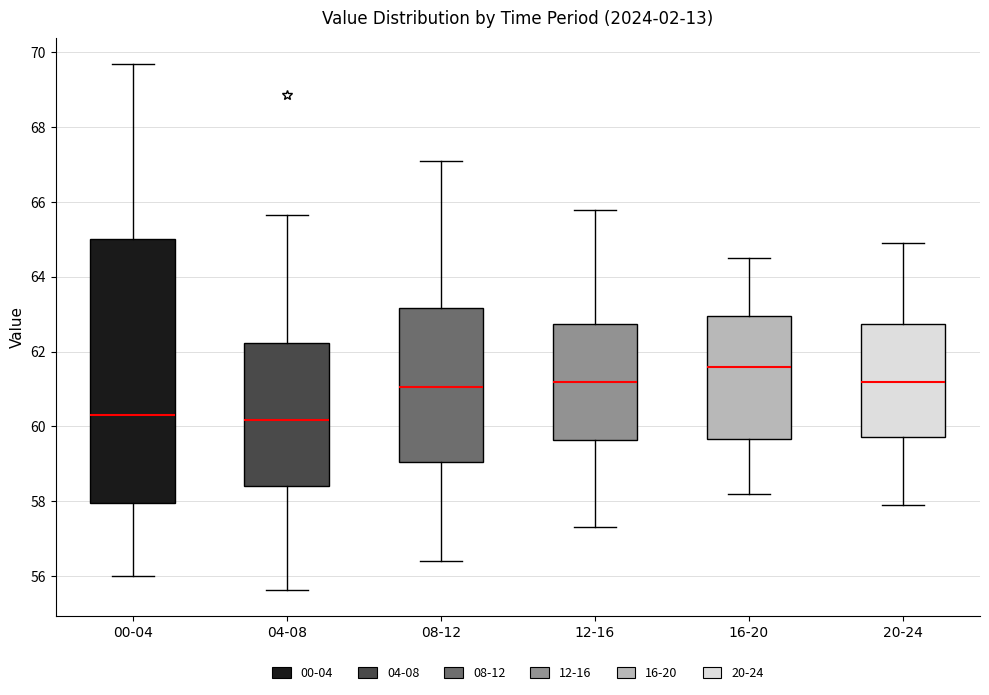

Reading left to right, transcribe this box plot: for each box, give where its median line is, the range the box spans, and where its two whiskers end, as read against the y-axis. The values are not printed on the chart, so give them approximately, as read against the axis.

00-04: median 60.4, box 58.0 to 65.0, whiskers 56.0 to 69.6
04-08: median 60.2, box 58.4 to 62.2, whiskers 55.6 to 65.6
08-12: median 61.0, box 59.0 to 63.2, whiskers 56.4 to 67.2
12-16: median 61.2, box 59.6 to 62.8, whiskers 57.4 to 65.8
16-20: median 61.6, box 59.6 to 63.0, whiskers 58.2 to 64.6
20-24: median 61.2, box 59.8 to 62.8, whiskers 58.0 to 65.0